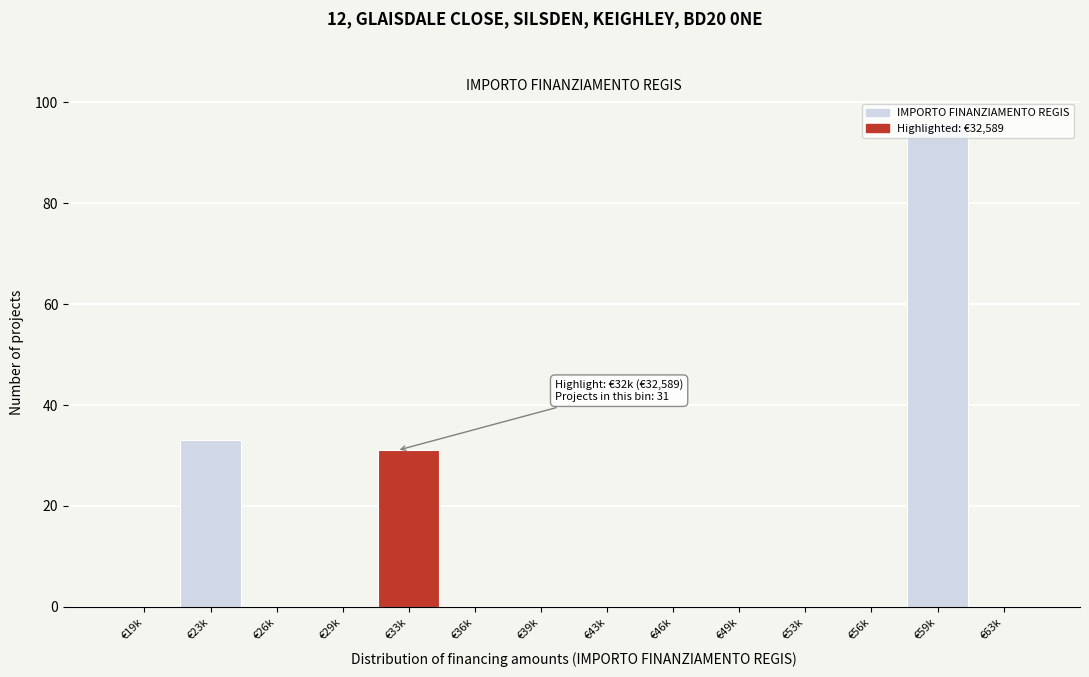

What is the sum of all values?

160